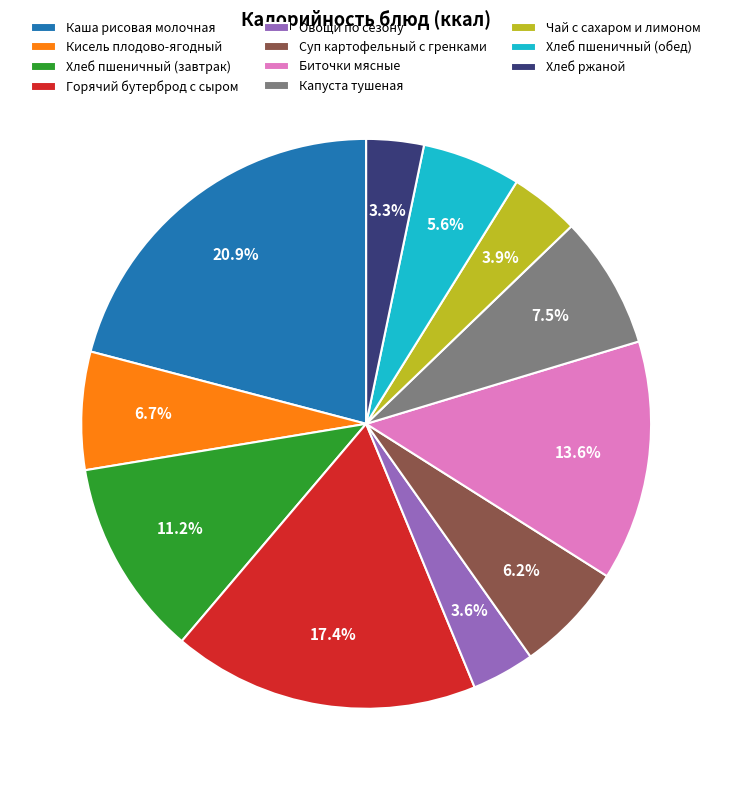

Is there a majority slice in this chart?

No